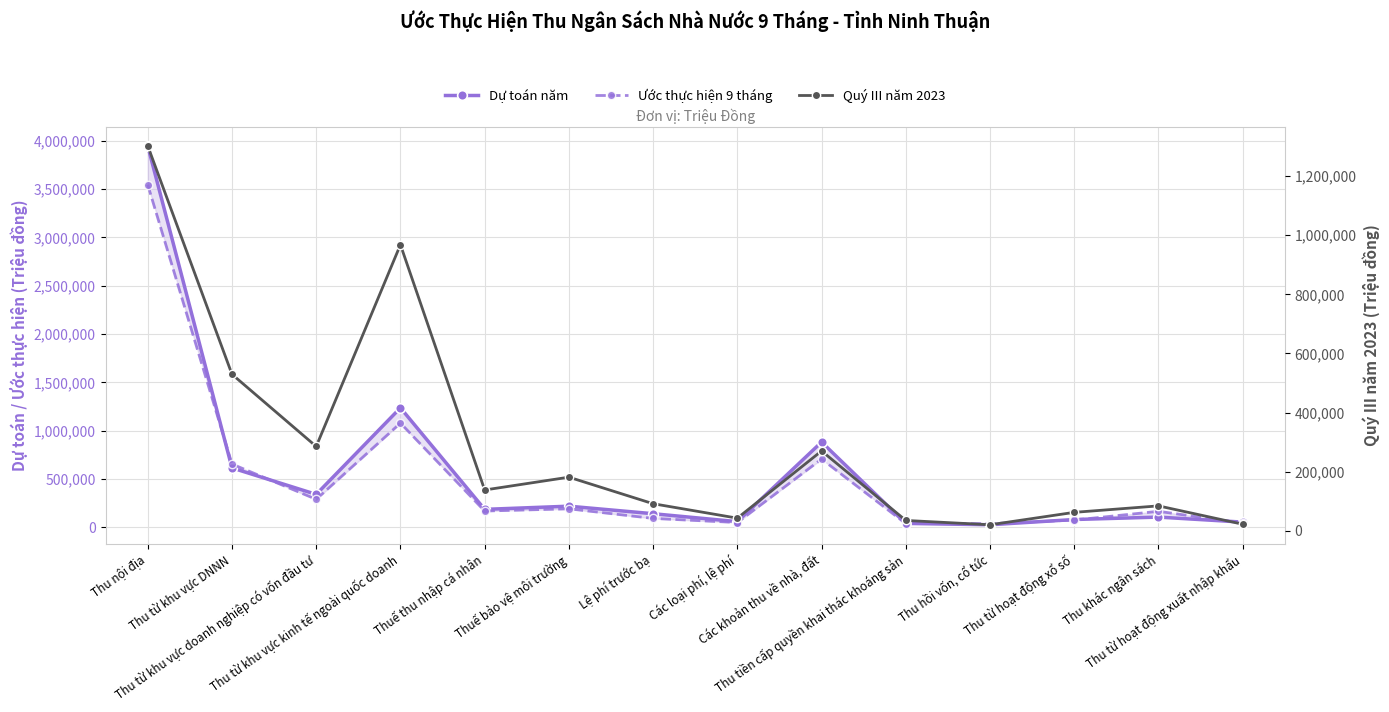

At Thu tiền cấp quyền khai thác khoáng sản, list the series in order from smallest to largest.

Quý III năm 2023, Ước thực hiện 9 tháng, Dự toán năm